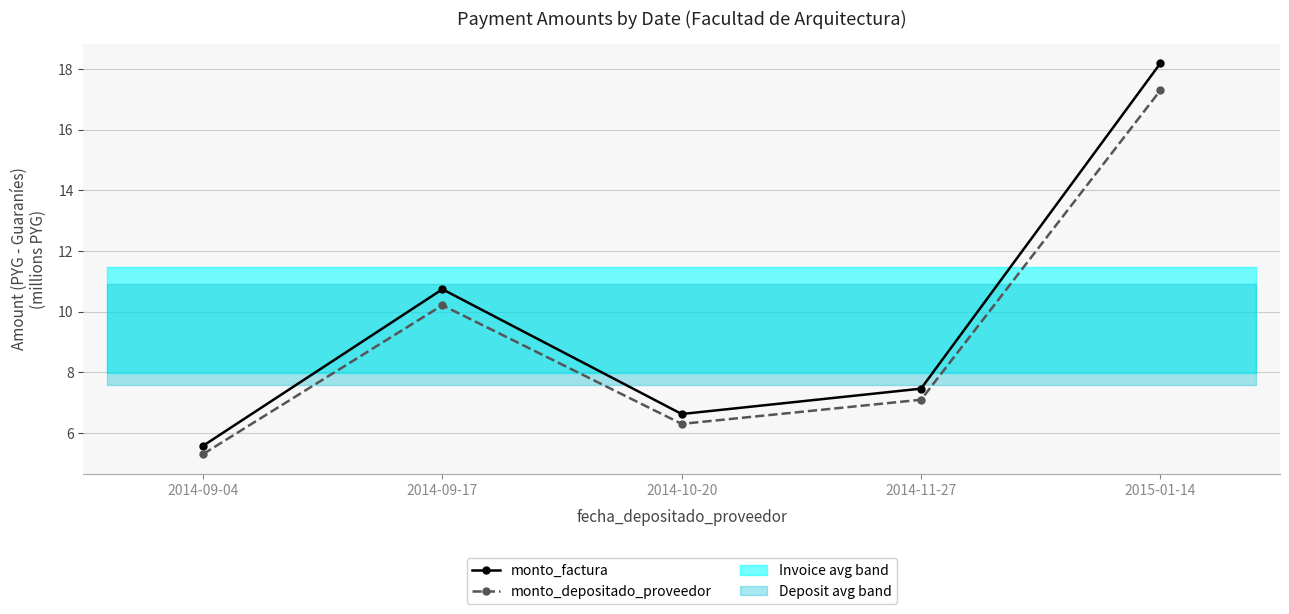

At 2014-10-20, list the series in order from largest to smallest.

monto_factura, monto_depositado_proveedor